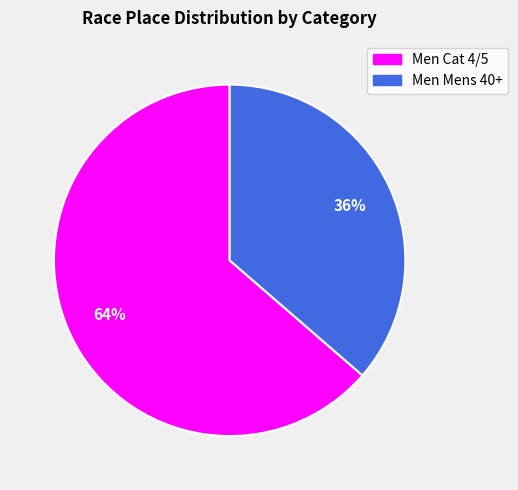

Is the sum of Men Cat 4/5 and Men Mens 40+ greater than half?

Yes